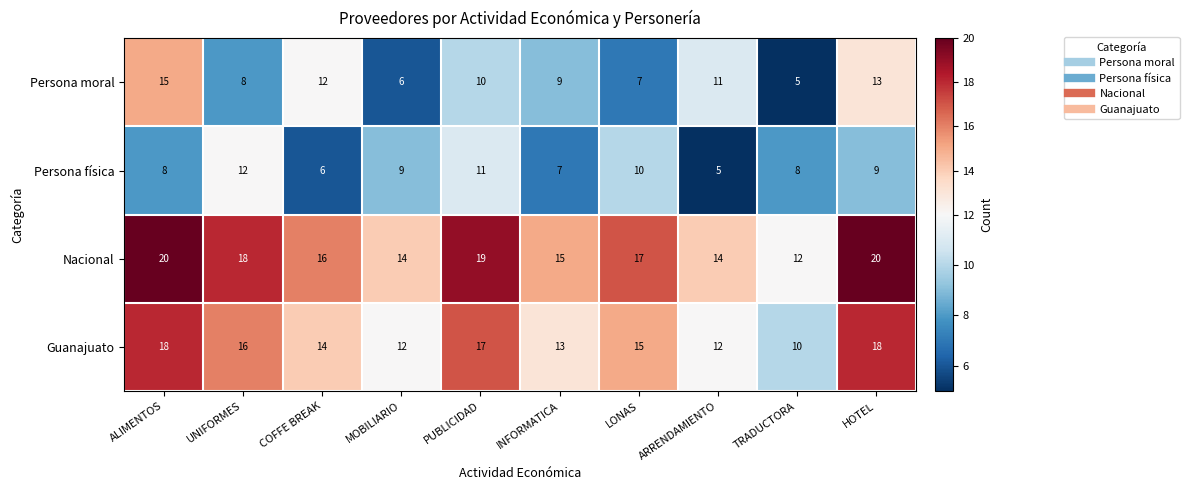

What is the minimum value for Persona física?

5